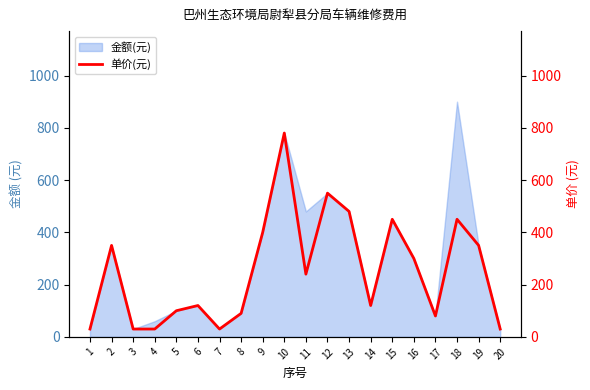

Where is the first local minimum?

7